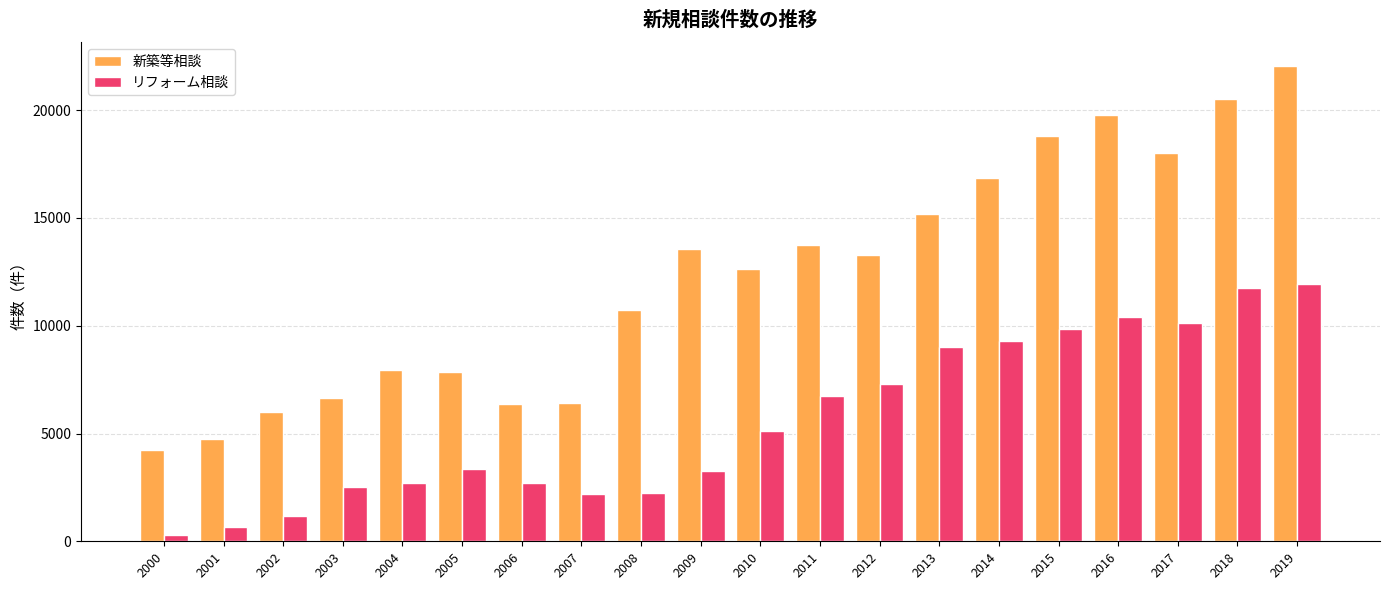

Does the chart contain any negative values?

No